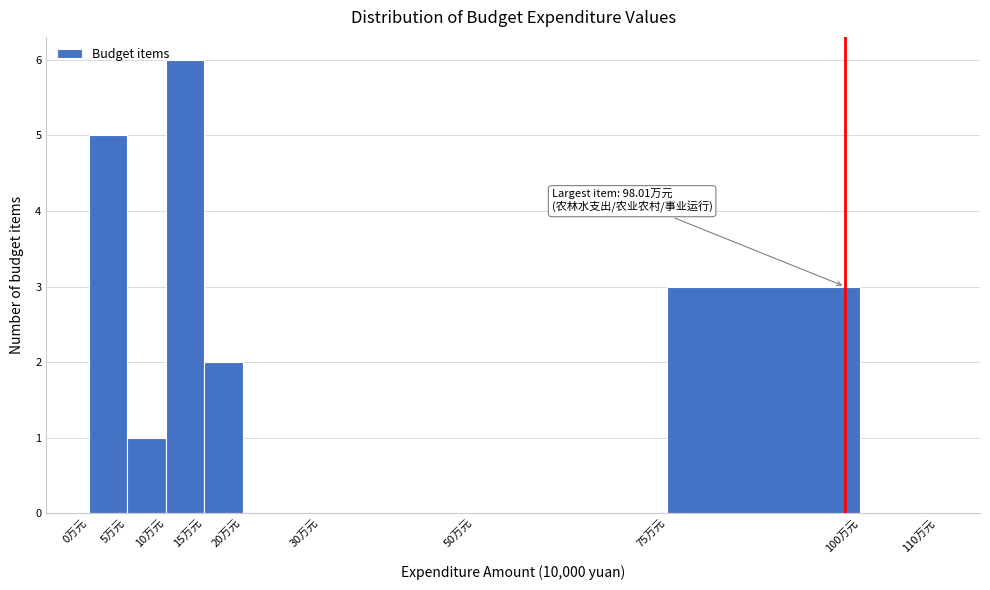

Which range on the x-axis has the tallest bar?

10 to 15